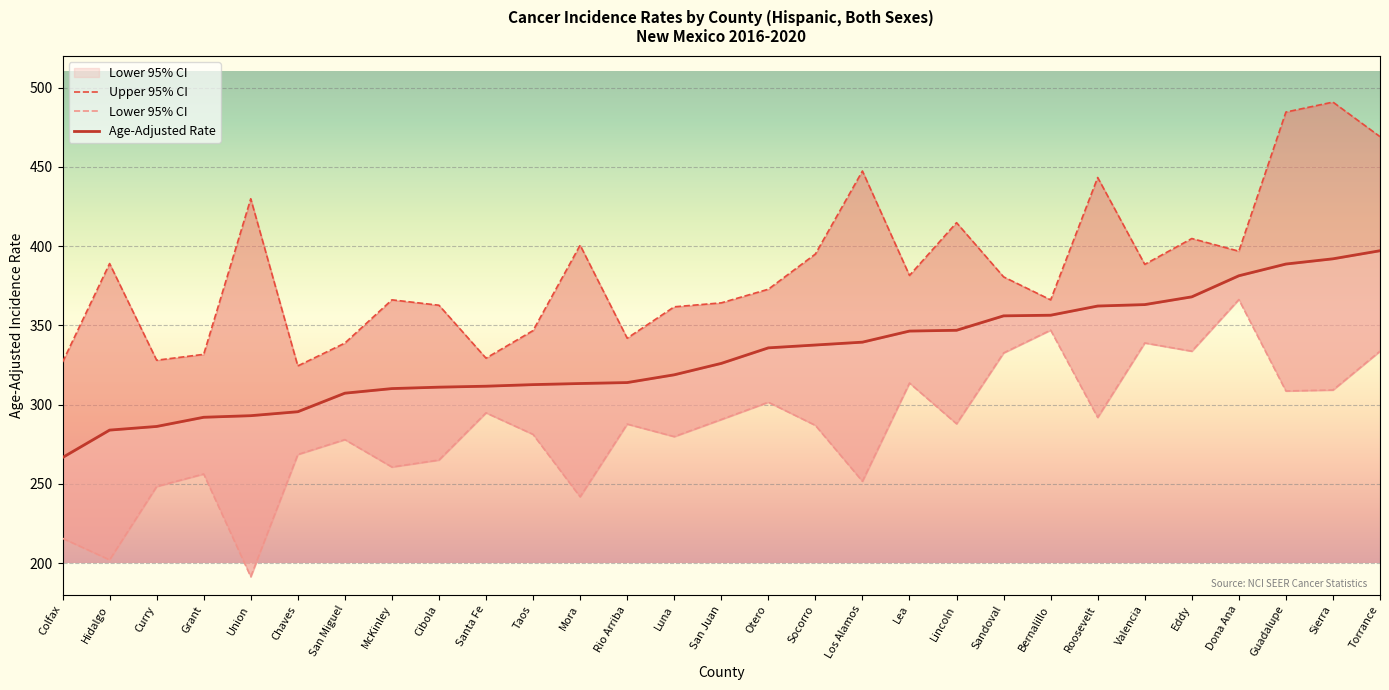

How many data points in Age-Adjusted Rate are less than 326?

14